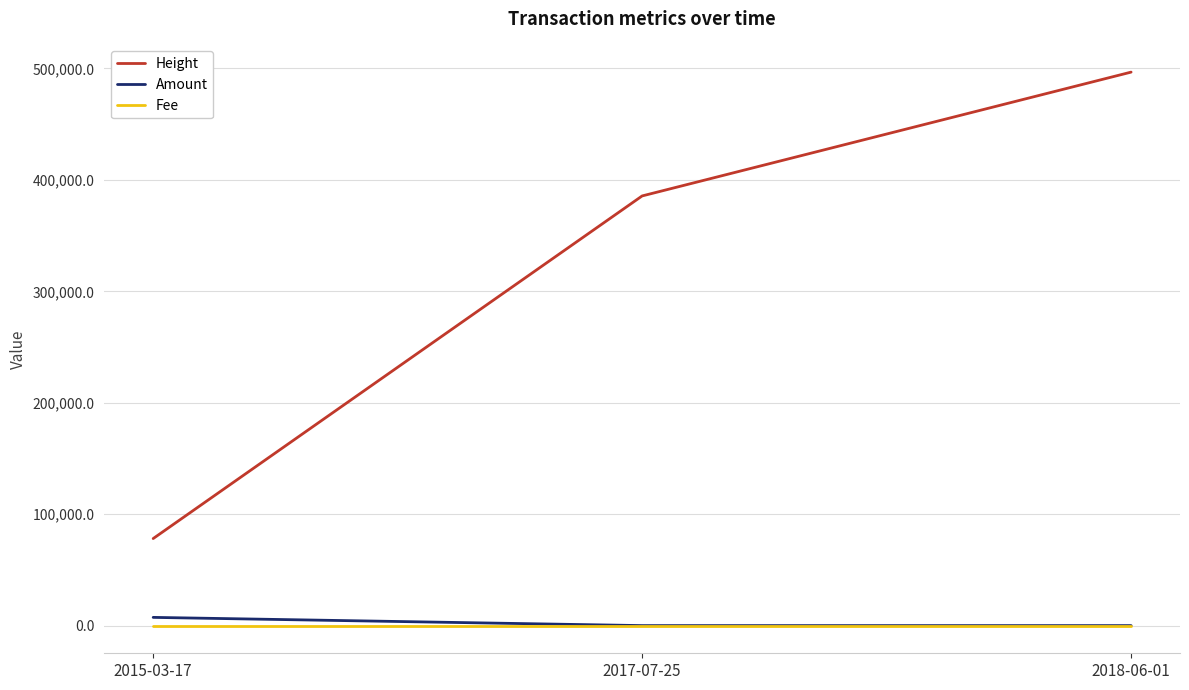

List the labels in order of Height value, smallest first.

2015-03-17, 2017-07-25, 2018-06-01